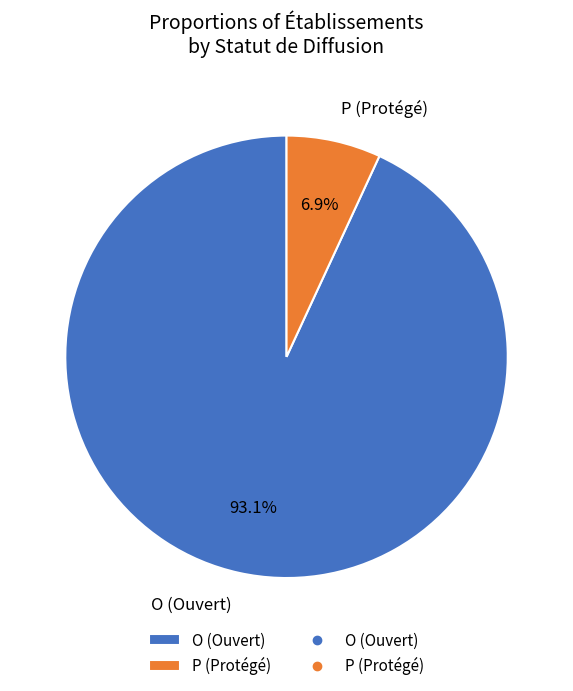

Is there a majority slice in this chart?

Yes